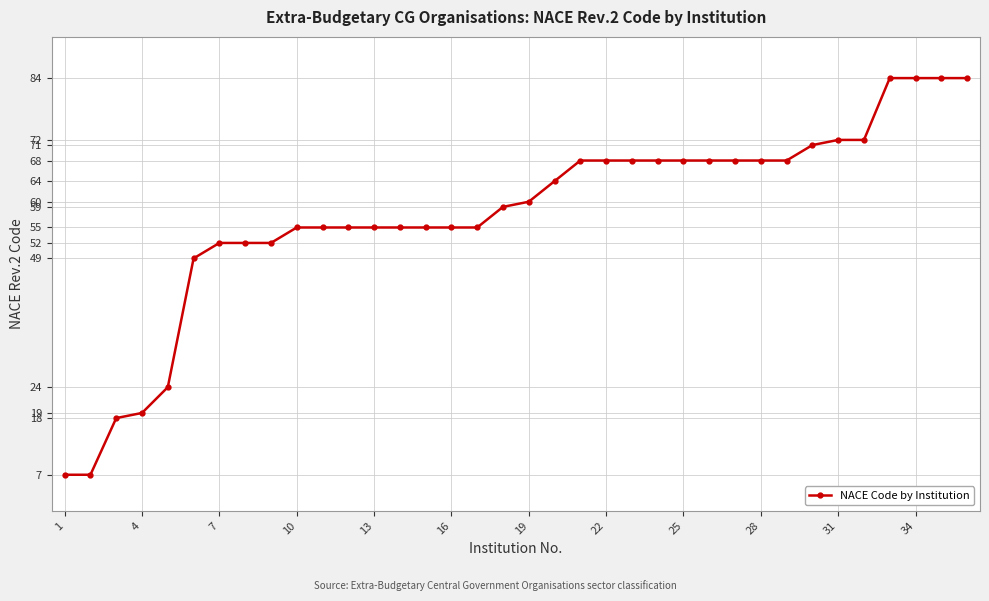

What is the value of the 25th point from the left?

68